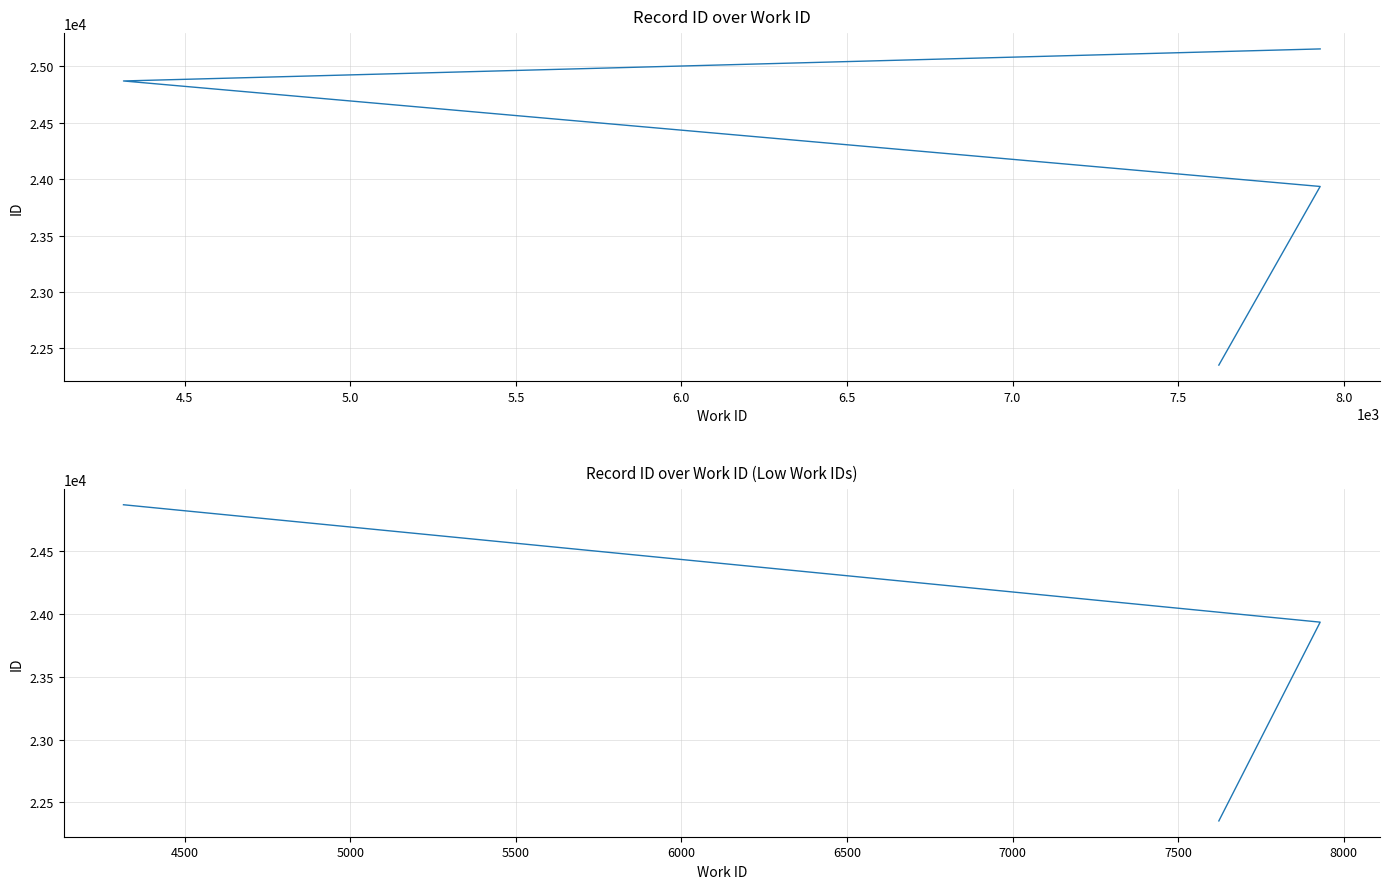

Does the chart have visible grid lines?

Yes